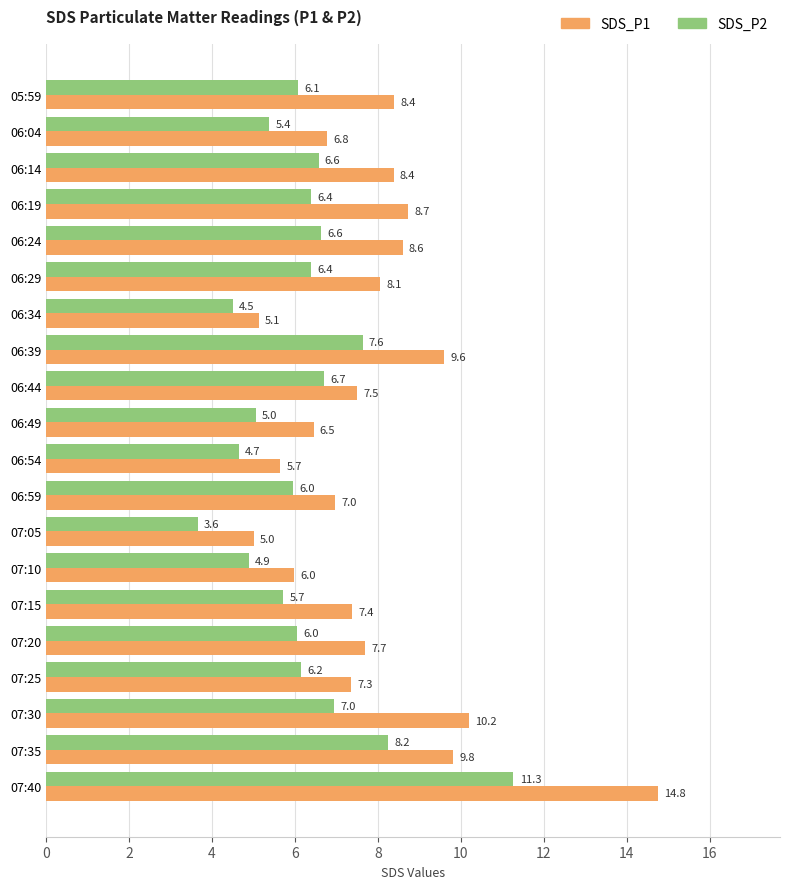

The value of SDS_P2 at 07:40 is 11.3. True or false?

True